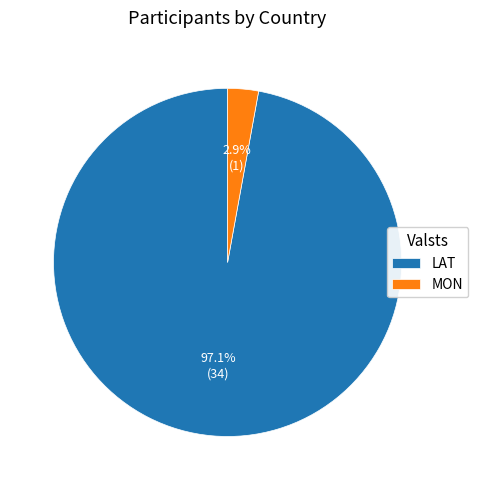

Which category has the smallest portion of the pie?

MON